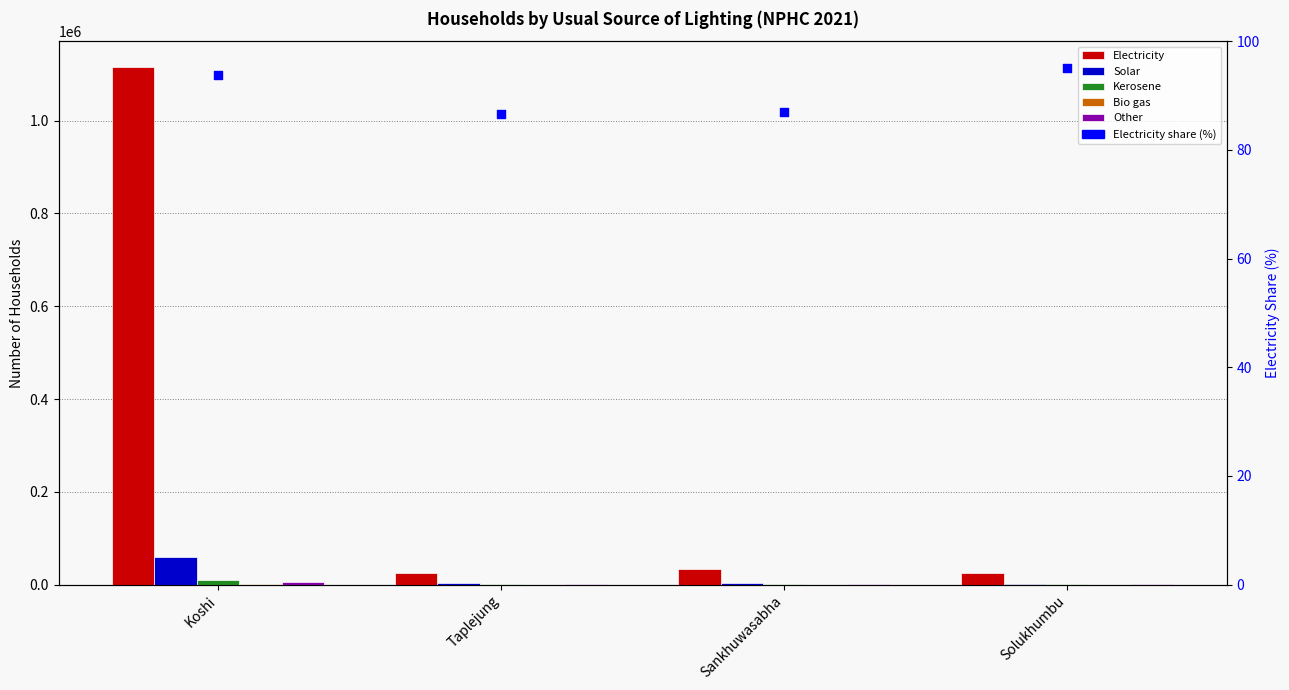

Which series has the largest total across all categories?

Electricity